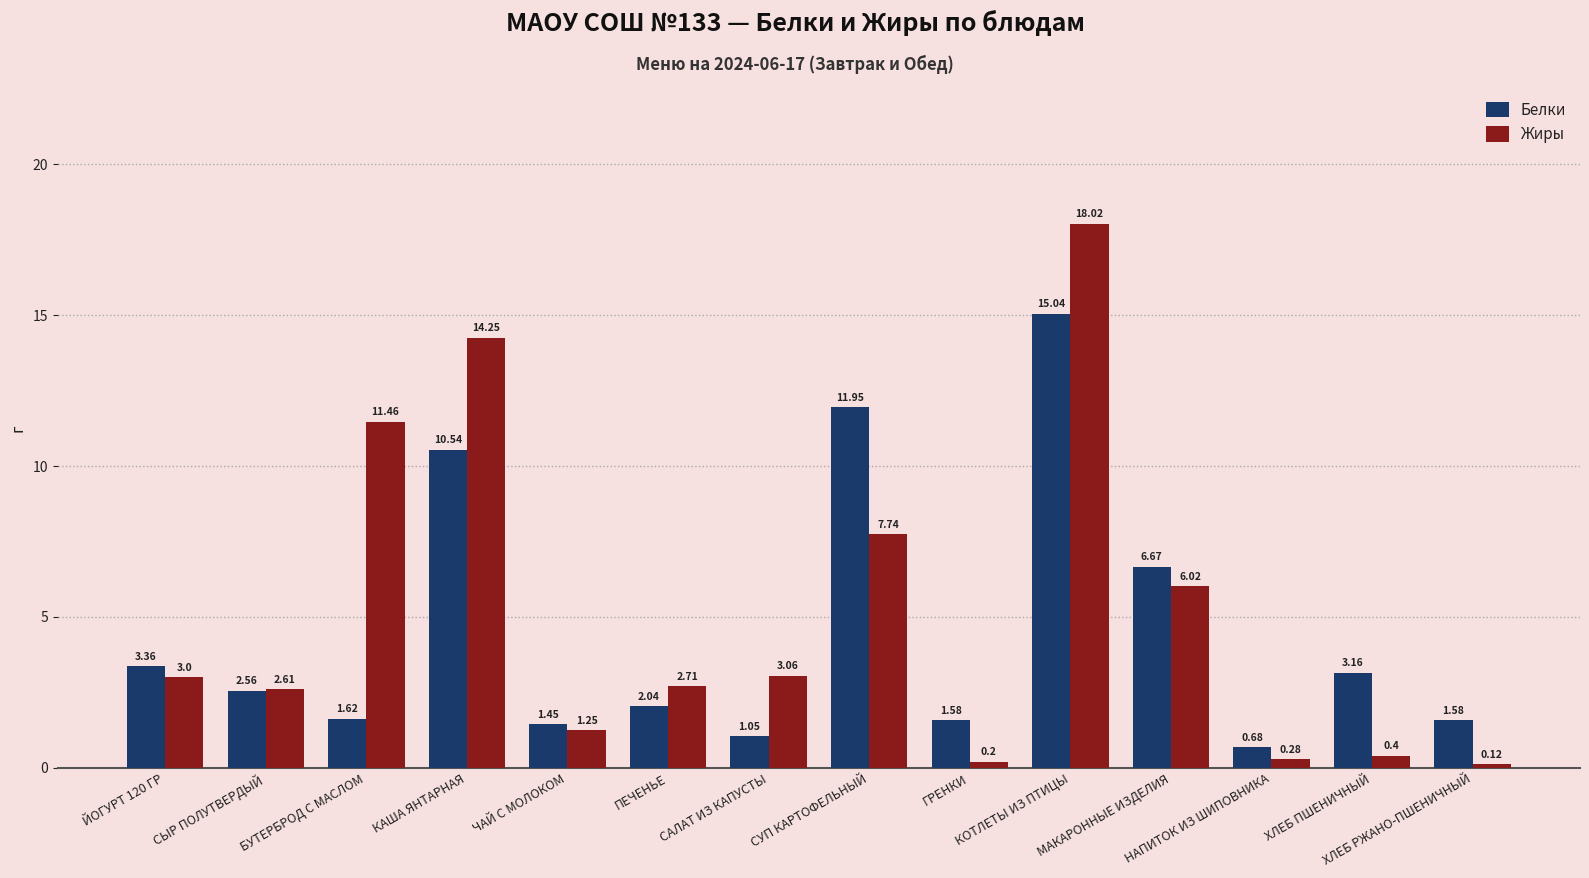

Which category has the highest value in the Жиры series?

КОТЛЕТЫ ИЗ ПТИЦЫ